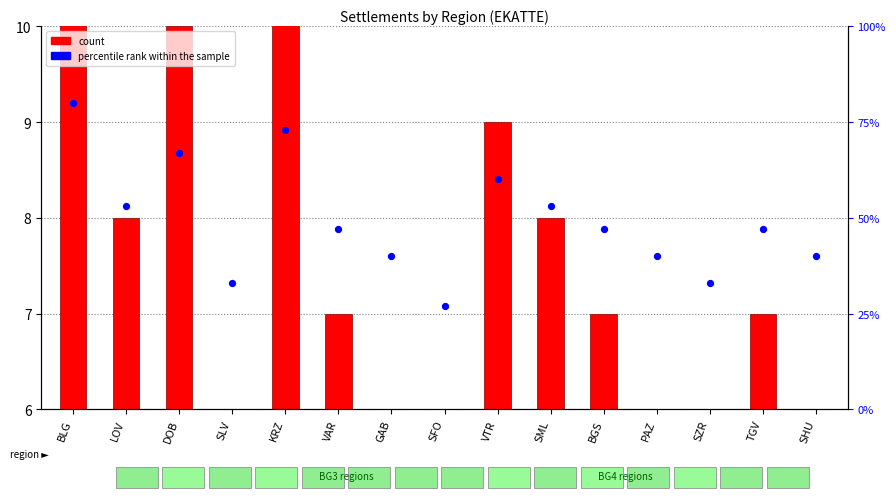

At how many categories does at least one series exceed 47?

6